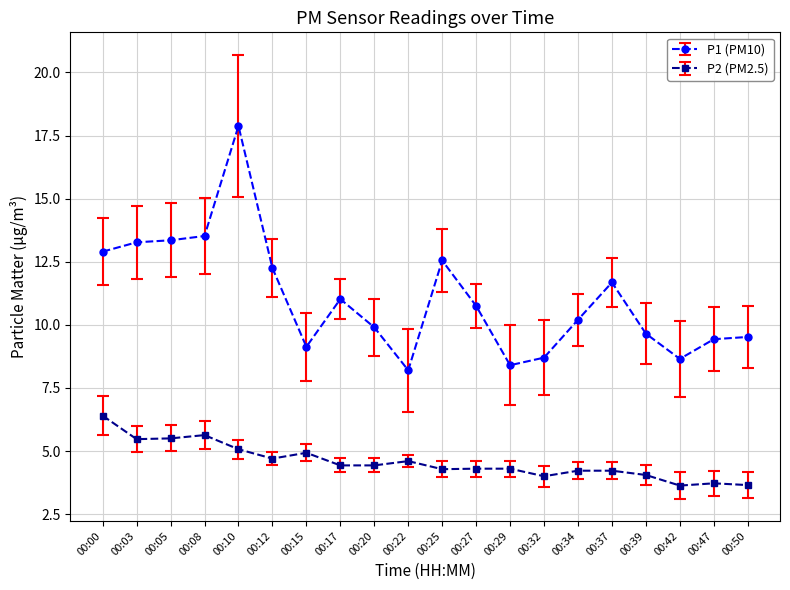

True or false: P1 (PM10) has more than 0 interior local peaks.

True